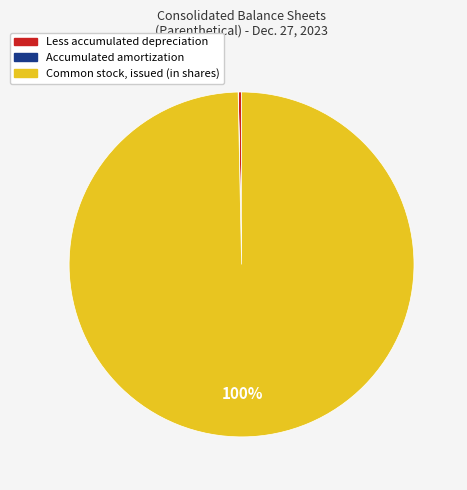

What is the majority slice?

Common stock, issued (in shares)